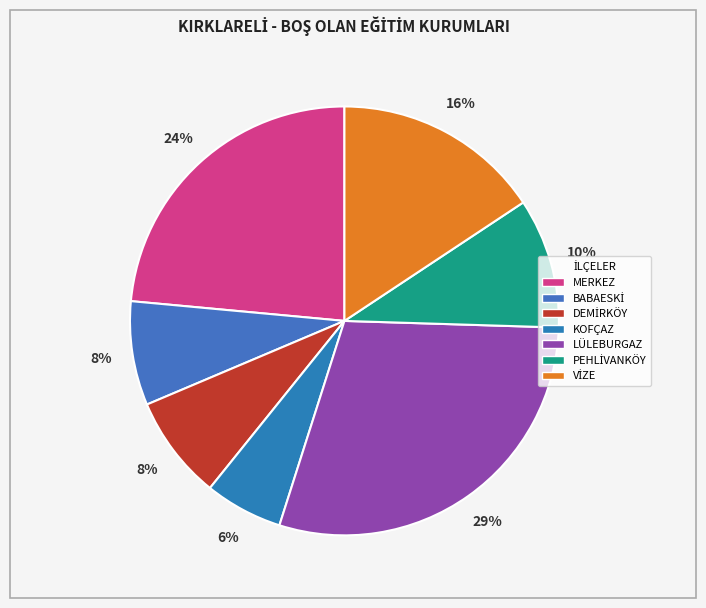

Which has a higher value, LÜLEBURGAZ or KOFÇAZ?

LÜLEBURGAZ